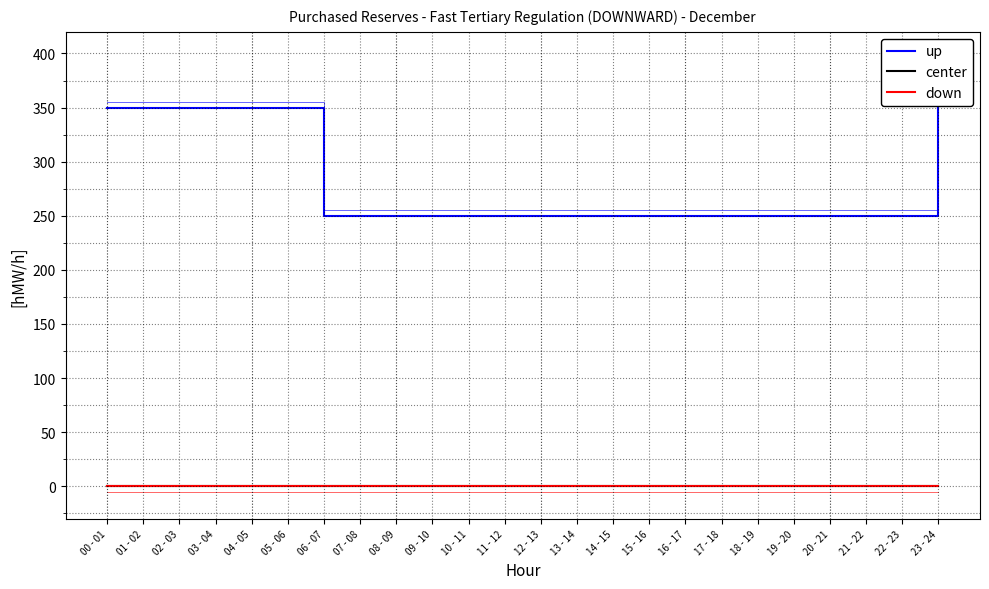

Reading right to left, what are all the values shown in this chart?

up: 350	250	250	250	250	250	250	250	250	250	250	250	250	250	250	250	250	250	350	350	350	350	350	350
center: 0	0	0	0	0	0	0	0	0	0	0	0	0	0	0	0	0	0	0	0	0	0	0	0
down: 0	0	0	0	0	0	0	0	0	0	0	0	0	0	0	0	0	0	0	0	0	0	0	0